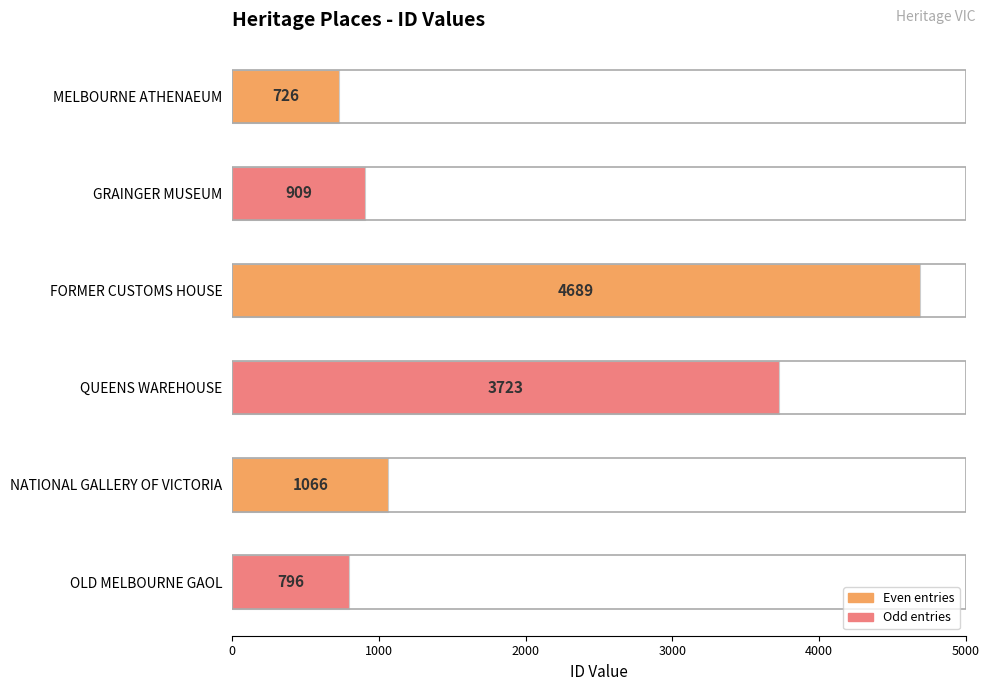

What is the average value?

1985